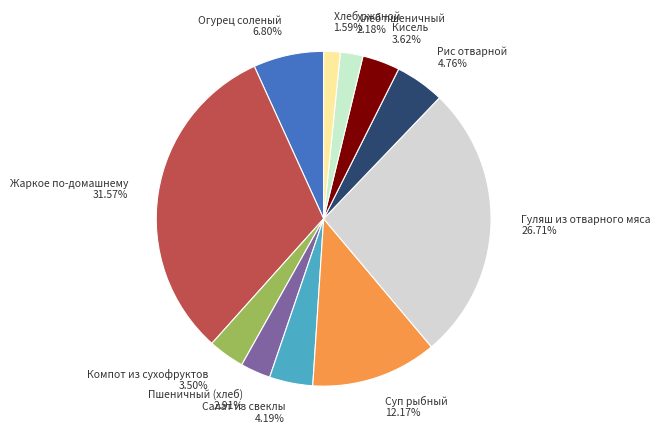

Which category has the biggest portion of the pie?

Жаркое по-домашнему